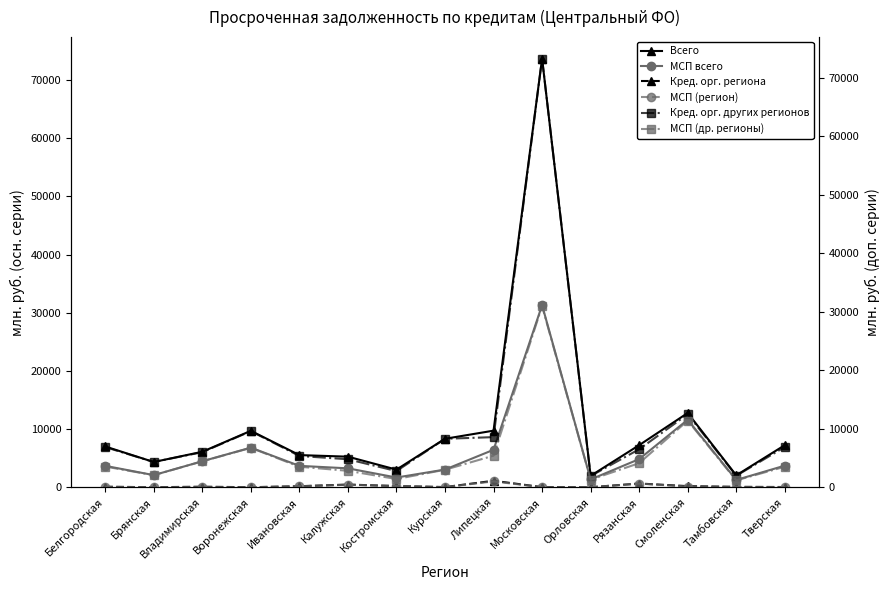

What is the difference between the Всего values at Брянская and Липецкая?

5388